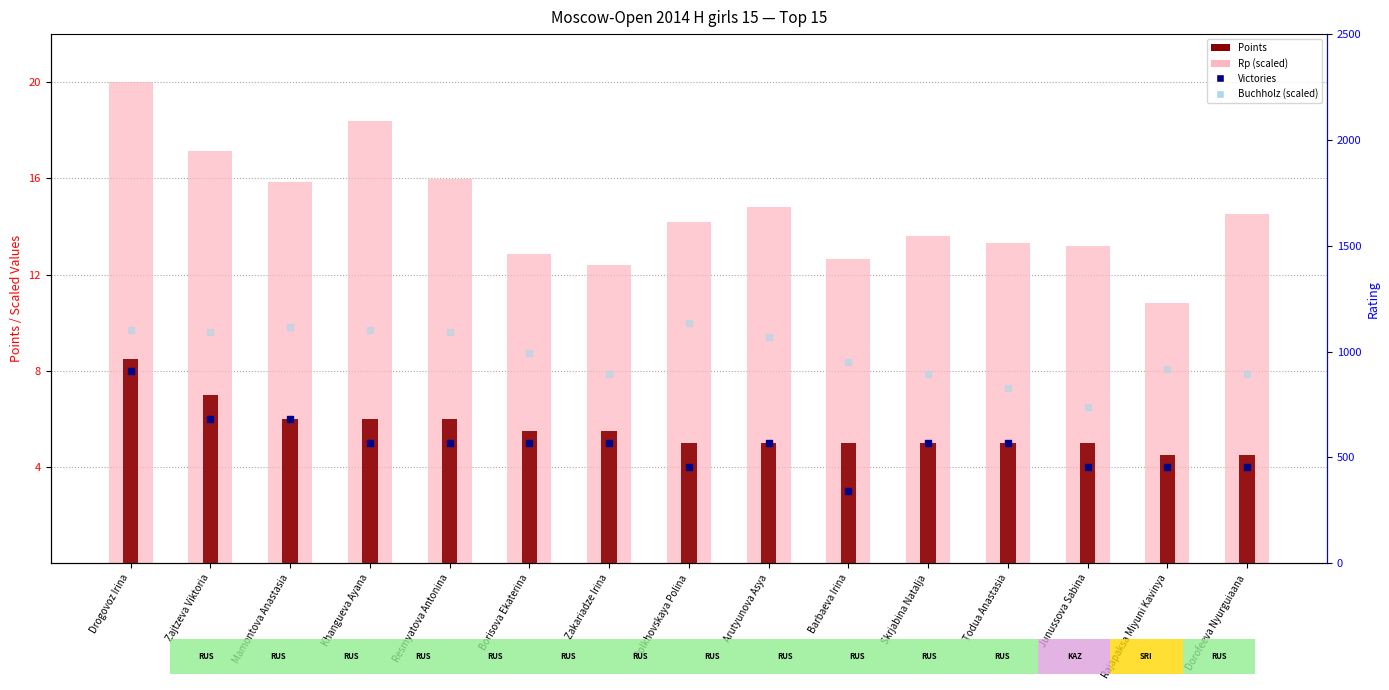

At how many categories does at least one series exceed 19?

1